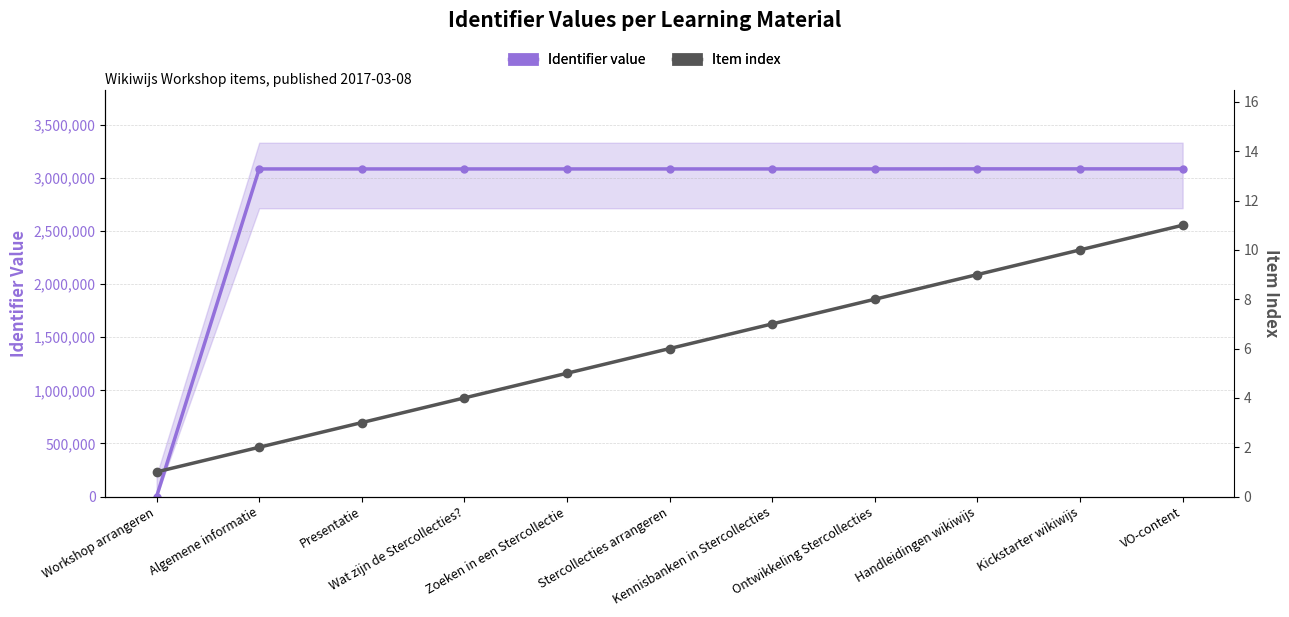

True or false: Item index has more than 1 interior local peaks.

False